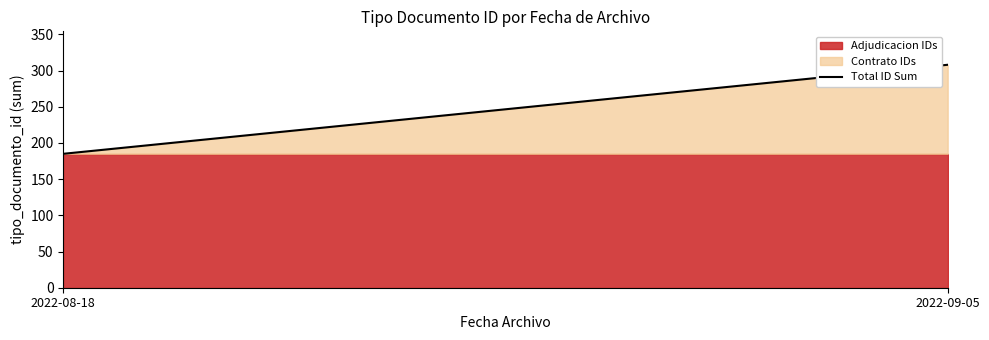

Between 2022-09-05 and 2022-08-18, which is larger?

2022-09-05